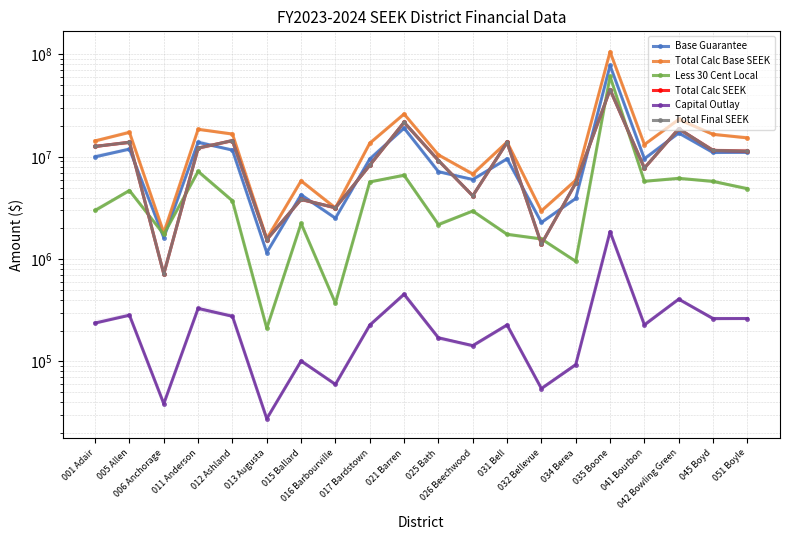

What is the sum of the Less 30 Cent Local values at 025 Bath and 011 Anderson?

9375334